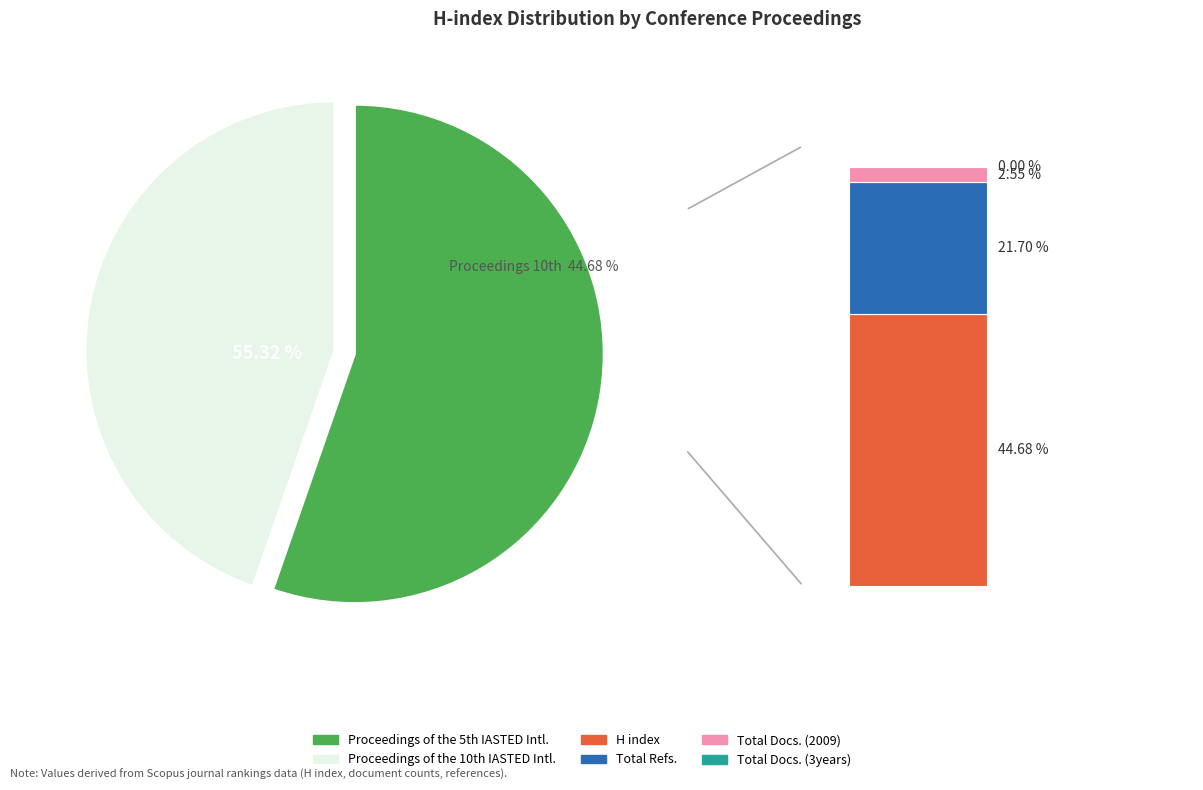

To the nearest percent, what is the difference between the largest and smallest slice percentages?

11%